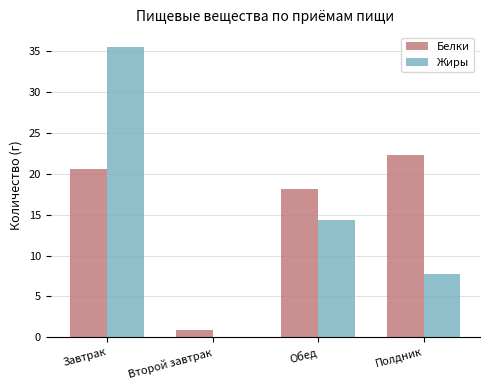

Which series has the widest spread of values?

Жиры